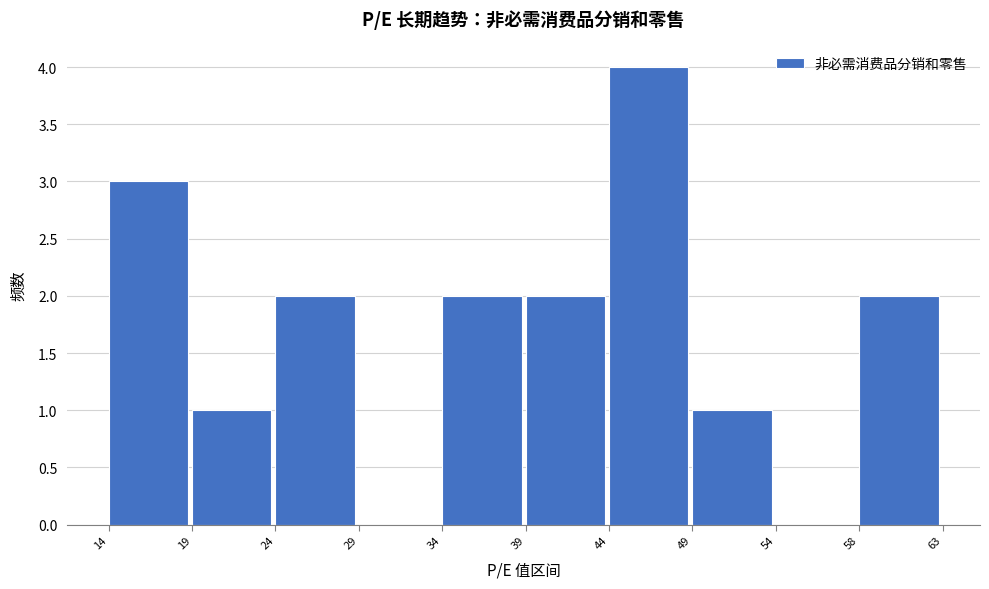

Reading left to right, list every bar in this chart as the range it spans on the x-axis followed by its height. The values are not printed on the chart, so give them approximately, as read against the axis.

14 to 19: 3
19 to 24: 1
24 to 29: 2
29 to 34: 0
34 to 39: 2
39 to 44: 2
44 to 49: 4
49 to 54: 1
54 to 58: 0
58 to 63: 2